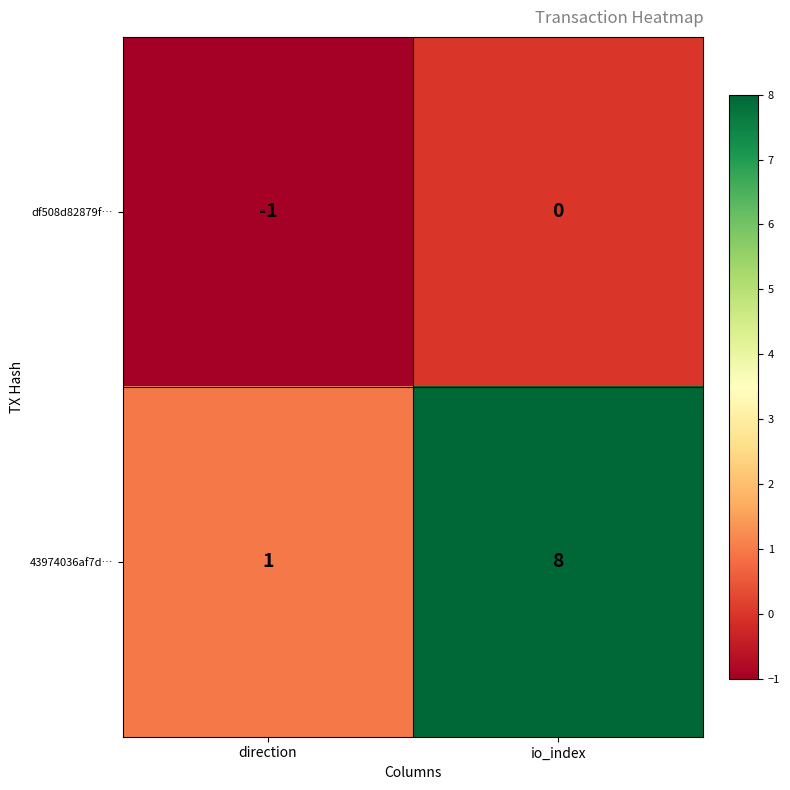

What is the difference between the maximum and minimum values in the 43974036af7d… series?

7